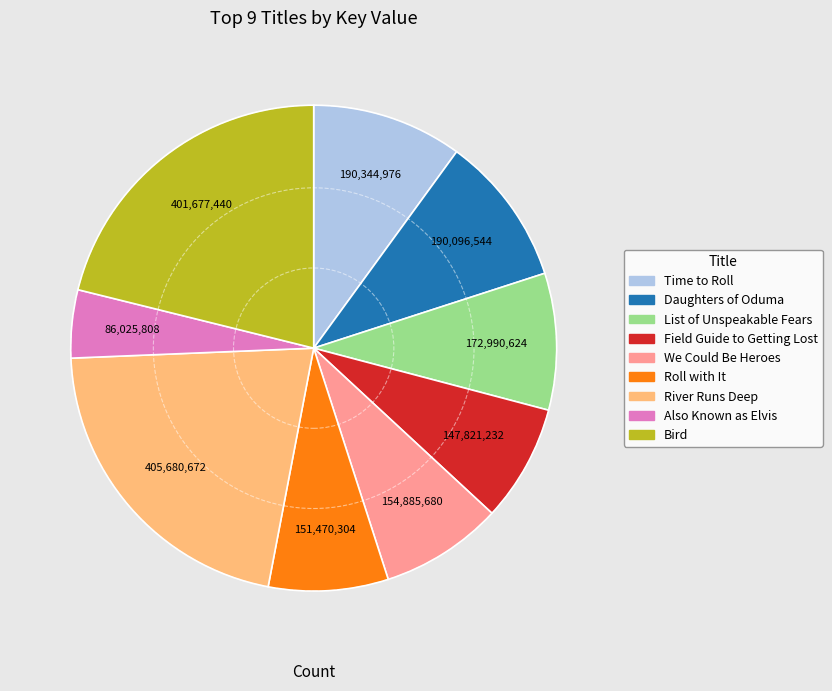

Which category has the smallest portion of the pie?

Also Known as Elvis